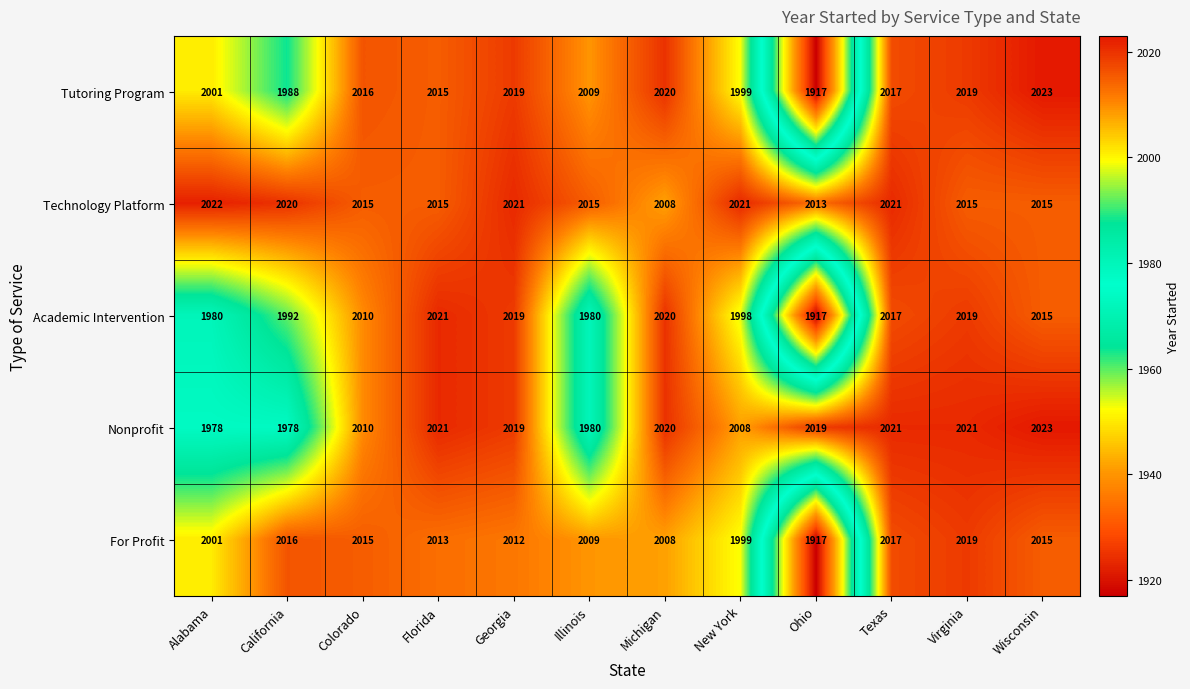

What is the sum of the Nonprofit values at Florida and Michigan?

4041